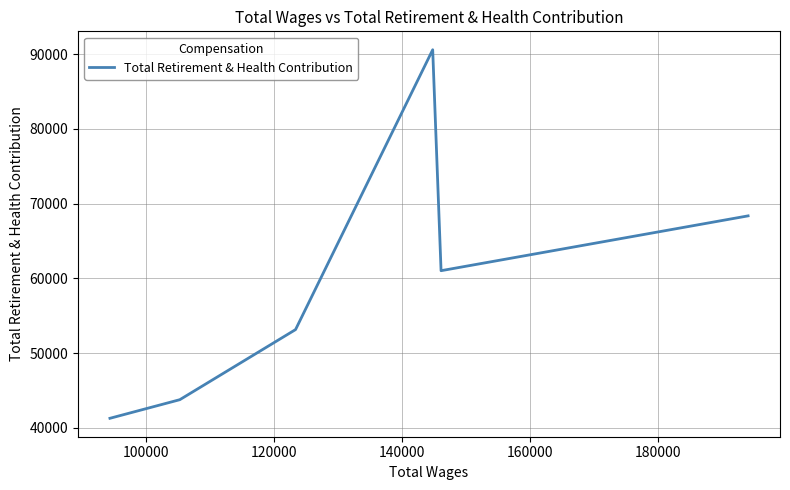

How many lines are shown in the chart?

1